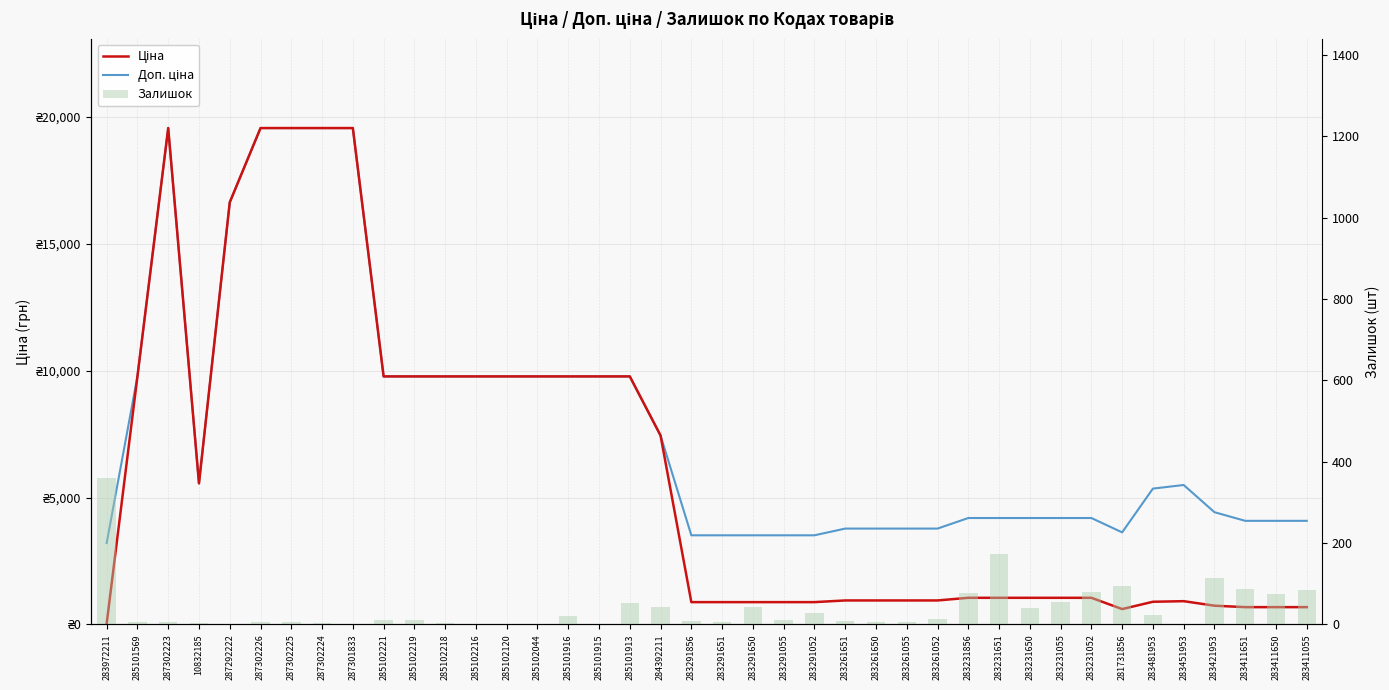

How many series are shown in this chart?

3